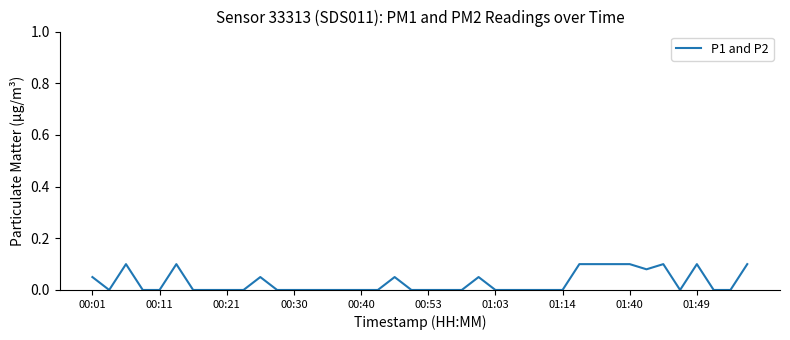

Is this an area chart (filled region under the line)?

No